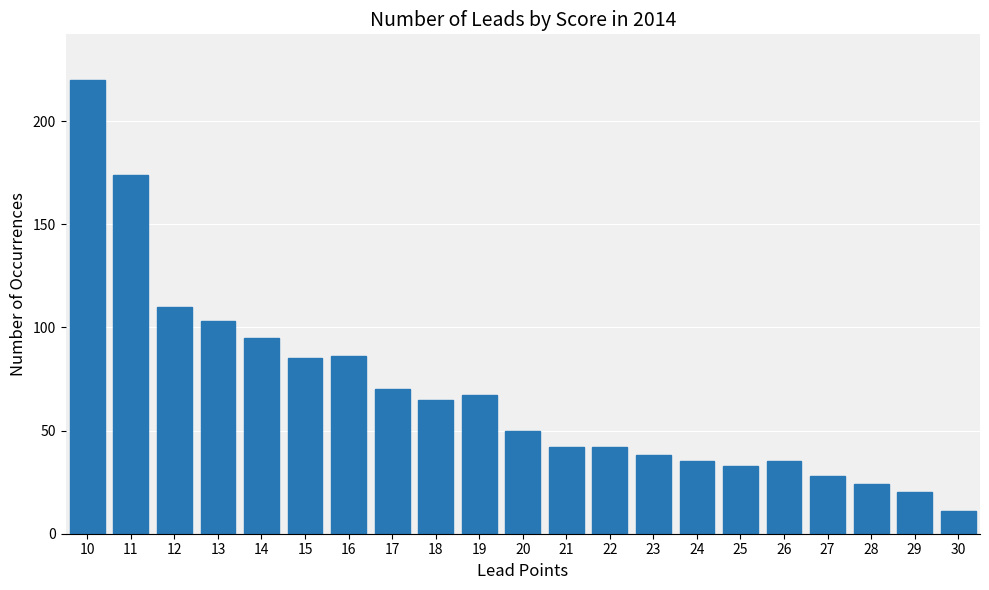

Reading right to left, extract all data points from this chart.

11	20	24	28	35	33	35	38	42	42	50	67	65	70	86	85	95	103	110	174	220